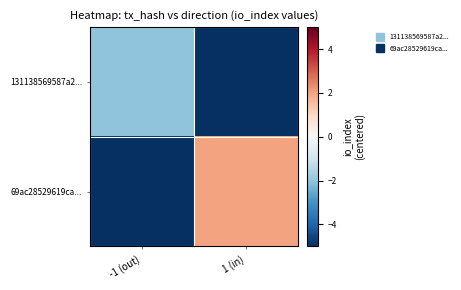

What is the greatest value displayed?

2